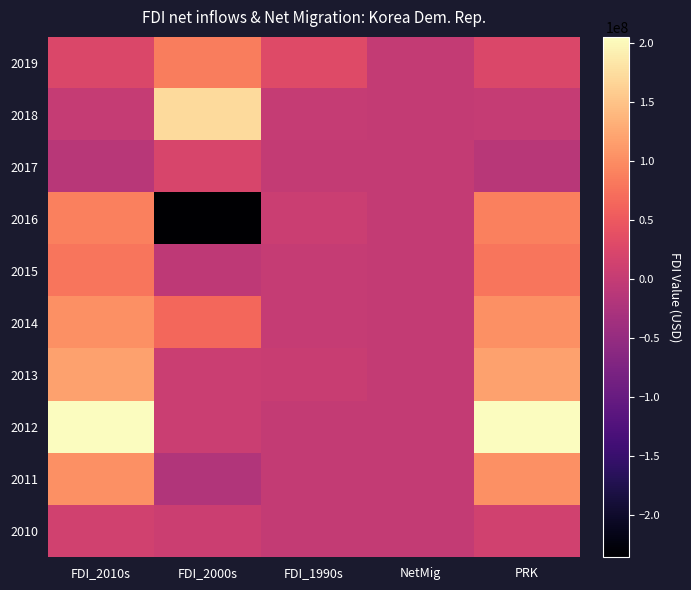

Rank the series at FDI_2000s from lowest to highest value.

2016, 2011, 2015, 2012, 2013, 2010, 2017, 2014, 2019, 2018